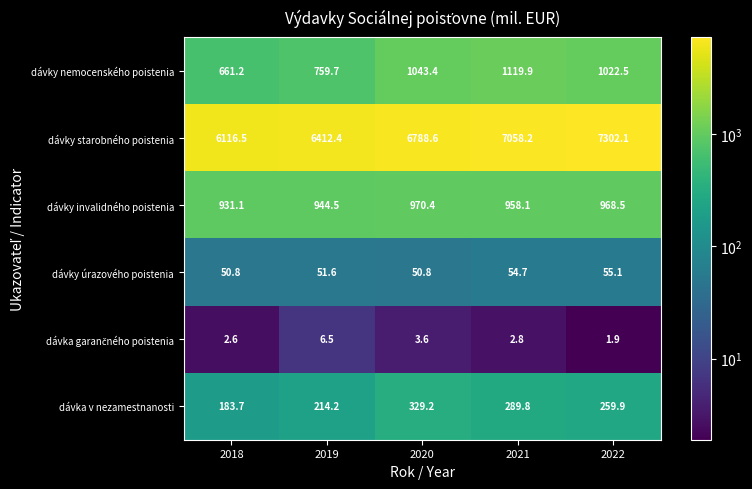

True or false: dávka v nezamestnanosti has a value of 289.8 at 2021.

True